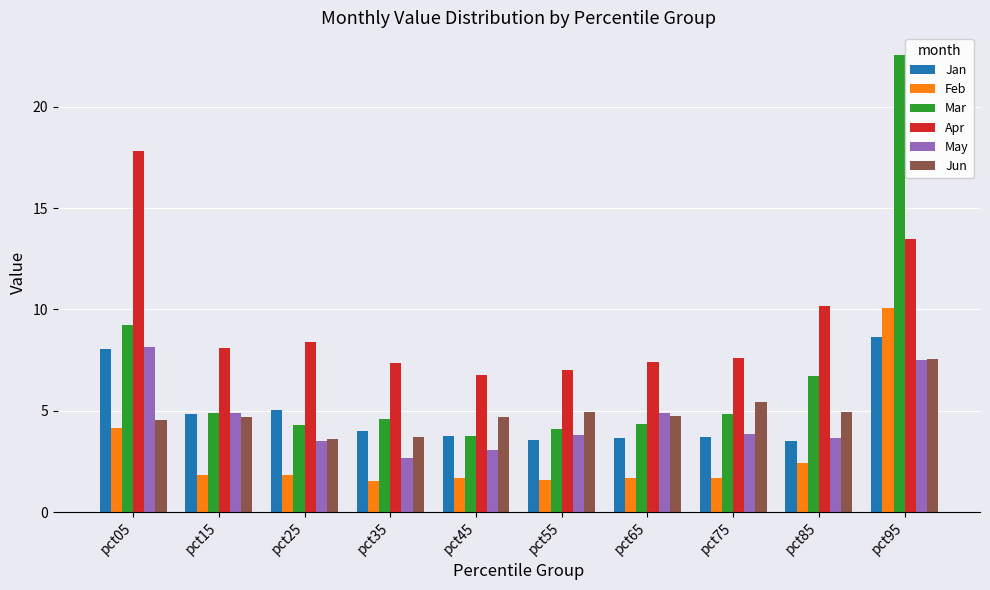

At how many categories does at least one series exceed 10?

3